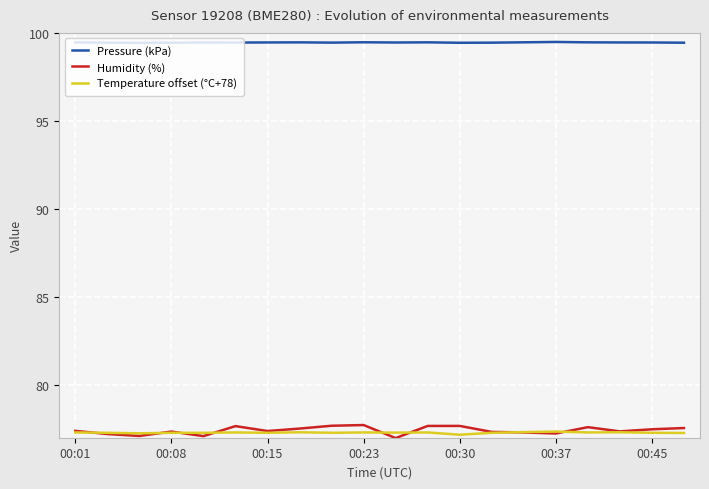

What is the maximum value for Pressure (kPa)?

99.5